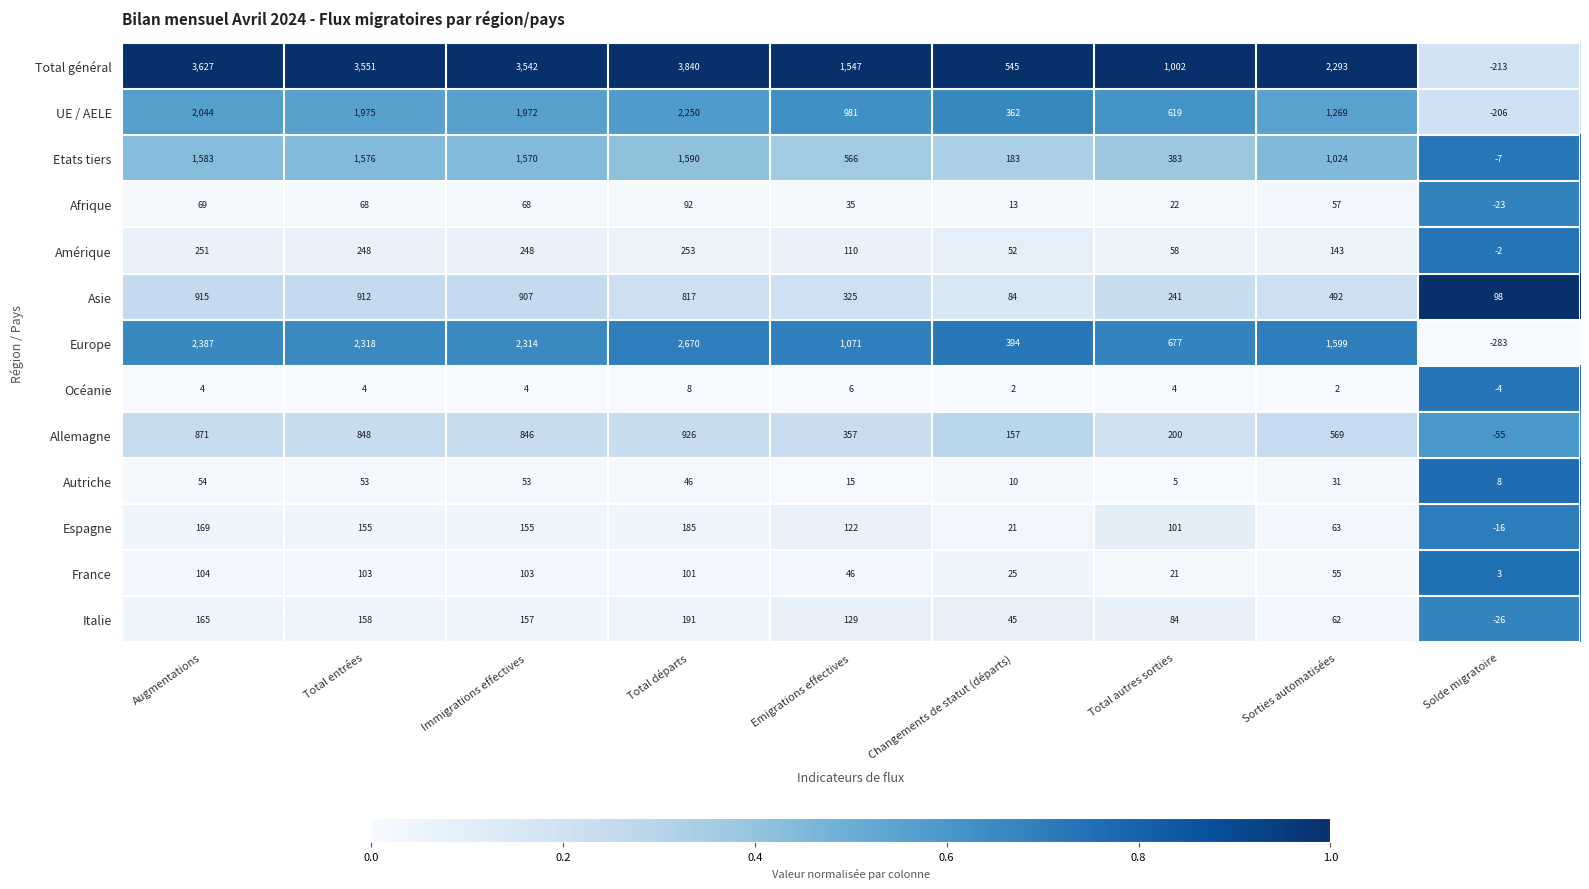

Which series has the largest total across all categories?

Total général